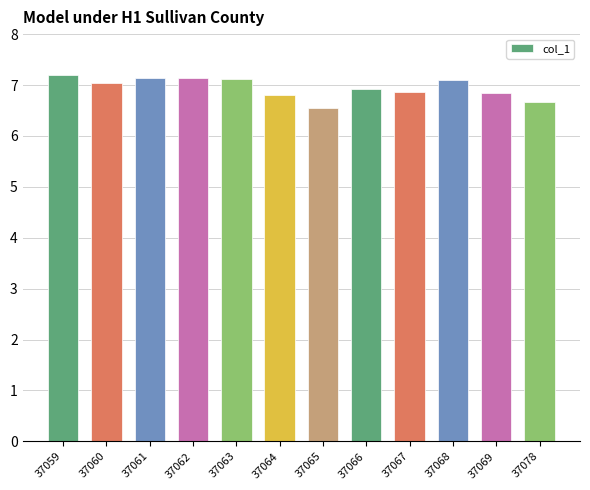

Approximately how many times larger is the value at 37062 compared to 37059?

1.0